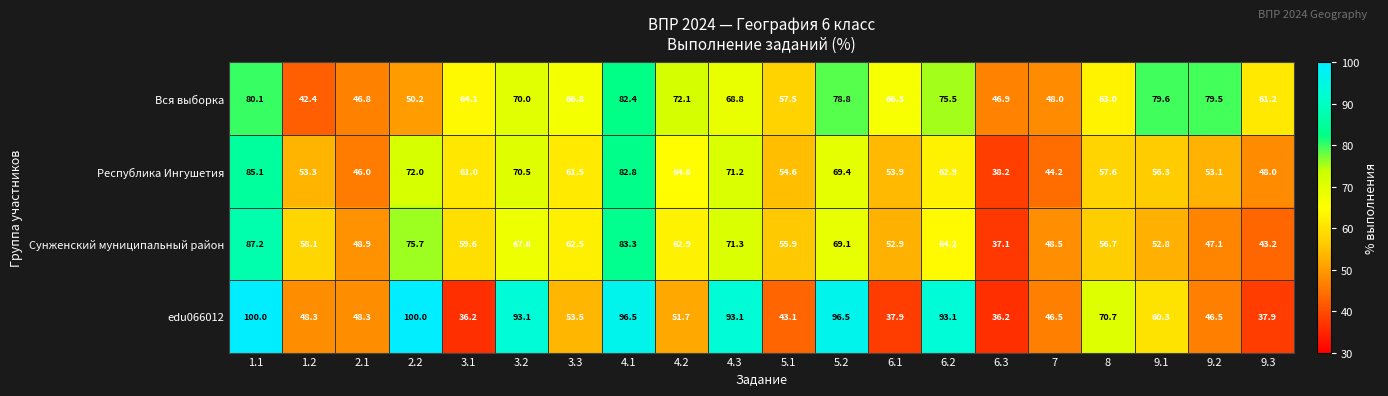

At 7, list the series in order from smallest to largest.

Республика Ингушетия, edu066012, Вся выборка, Сунженский муниципальный район